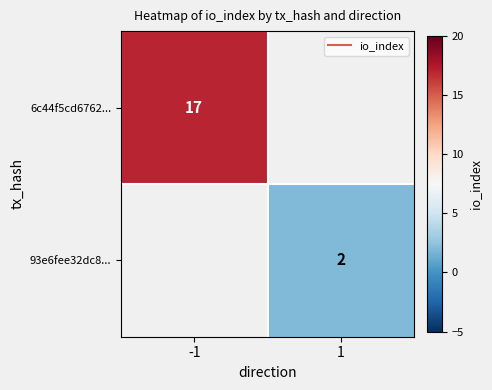

What is the approximate value of 93e6fee32dc8... at 1?

2.0